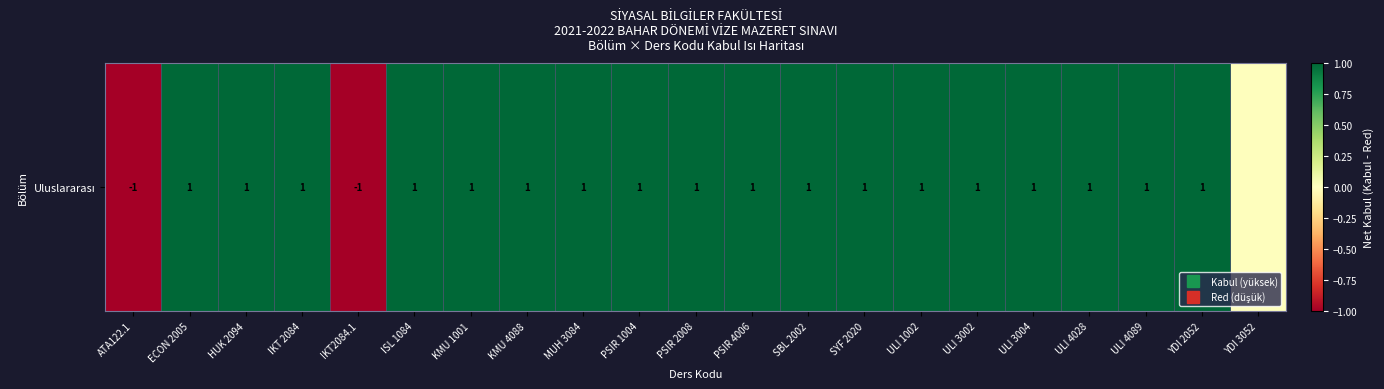

Count the values in the range 1 to 2.

18